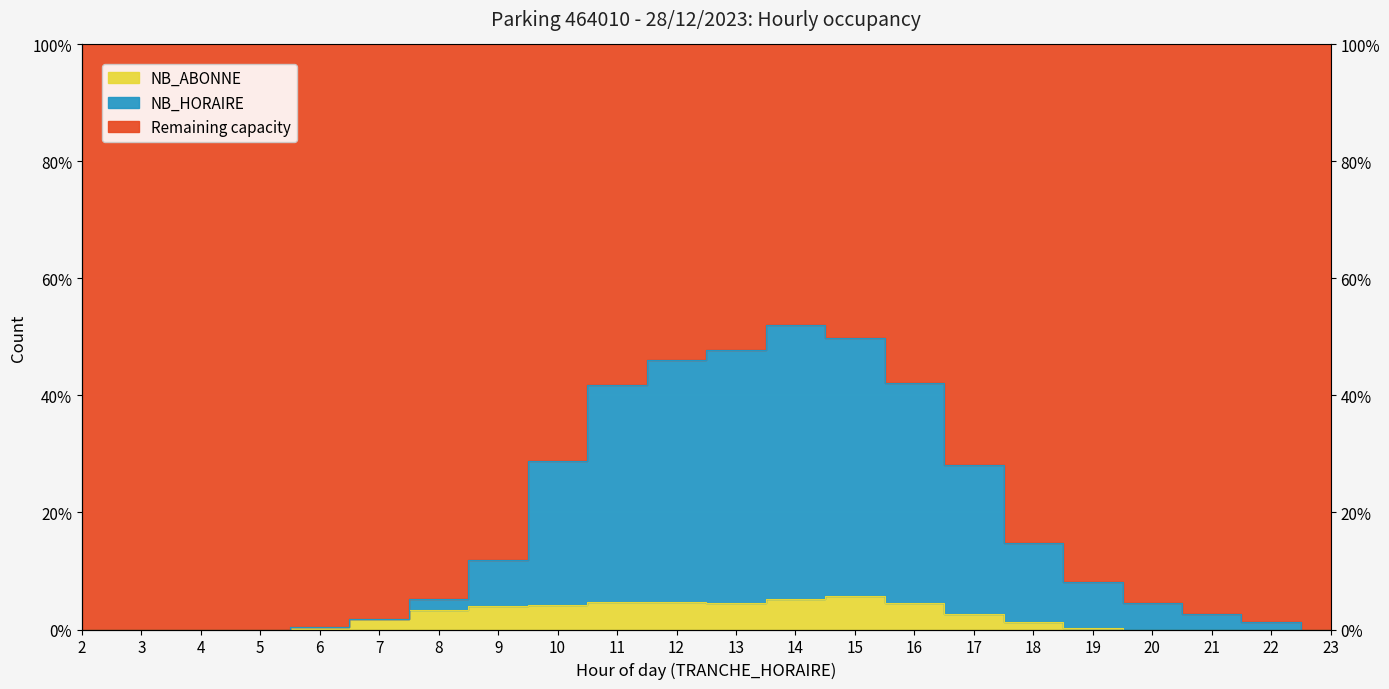

Reading left to right, transcribe all the data shown in this chart.

NB_HORAIRE: 2=0.0	3=0.0	4=0.0	5=0.0	6=0.4	7=1.8	8=5.1	9=11.8	10=28.8	11=41.7	12=46.0	13=47.8	14=52.0	15=49.8	16=42.2	17=28.1	18=14.7	19=8.0	20=4.5	21=2.7	22=1.3	23=0.0
NB_ABONNE: 2=0.0	3=0.0	4=0.0	5=0.0	6=0.4	7=1.8	8=3.3	9=4.0	10=4.2	11=4.7	12=4.7	13=4.5	14=5.1	15=5.8	16=4.5	17=2.7	18=1.3	19=0.2	20=0.0	21=0.0	22=0.0	23=0.0